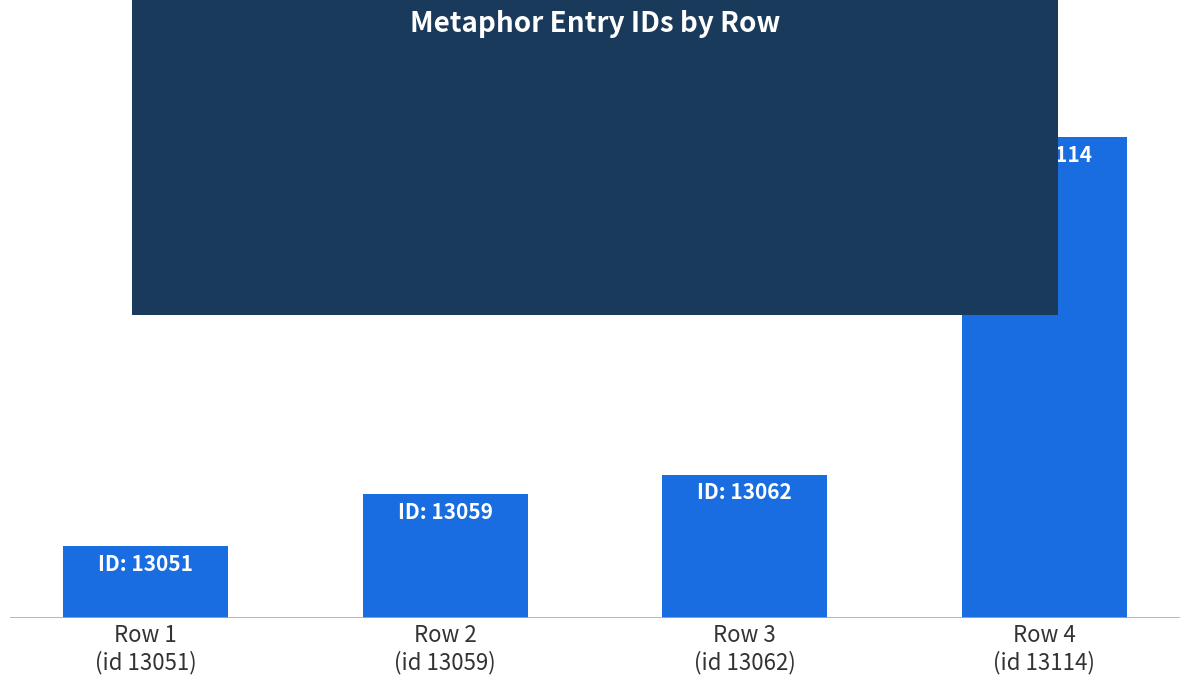

What is the value of the 2nd bar from the left?

13059